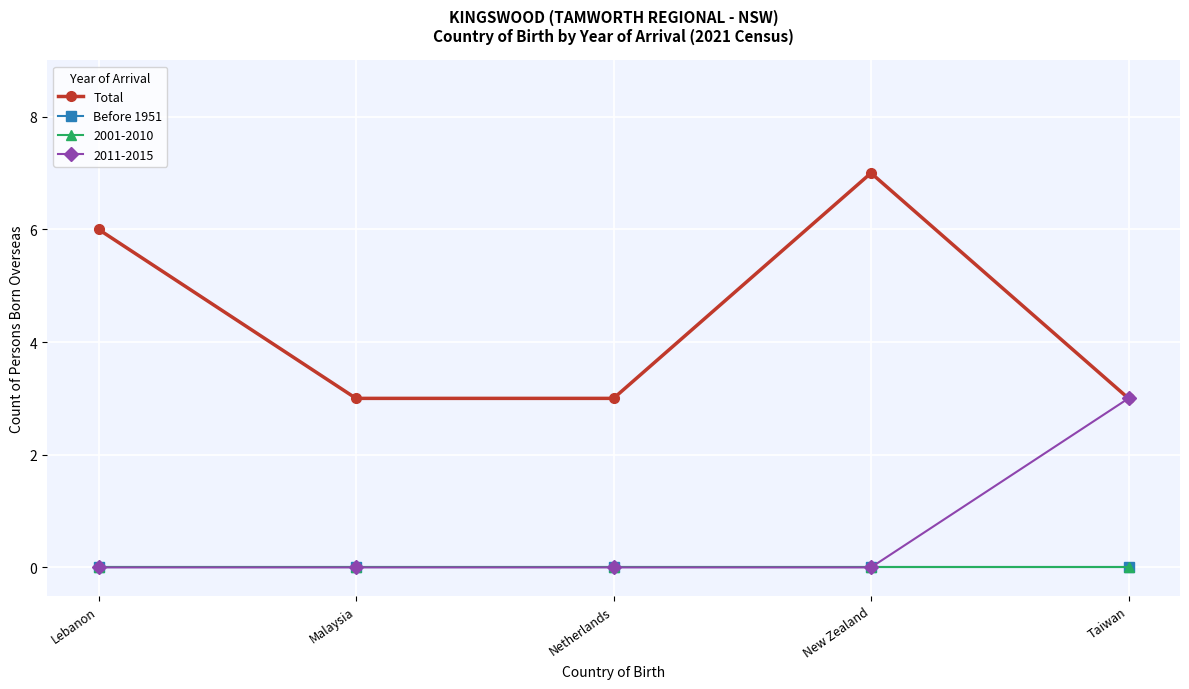

What is the value of the Total point at the 1st from the left?

6